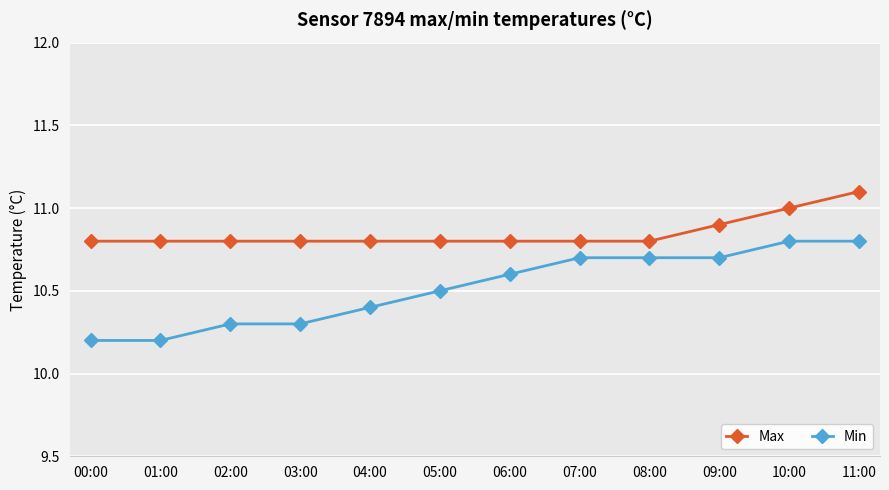

Reading left to right, list all the values displayed in this chart.

Max: 00:00=10.8	01:00=10.8	02:00=10.8	03:00=10.8	04:00=10.8	05:00=10.8	06:00=10.8	07:00=10.8	08:00=10.8	09:00=10.9	10:00=11.0	11:00=11.1
Min: 00:00=10.2	01:00=10.2	02:00=10.3	03:00=10.3	04:00=10.4	05:00=10.5	06:00=10.6	07:00=10.7	08:00=10.7	09:00=10.7	10:00=10.8	11:00=10.8